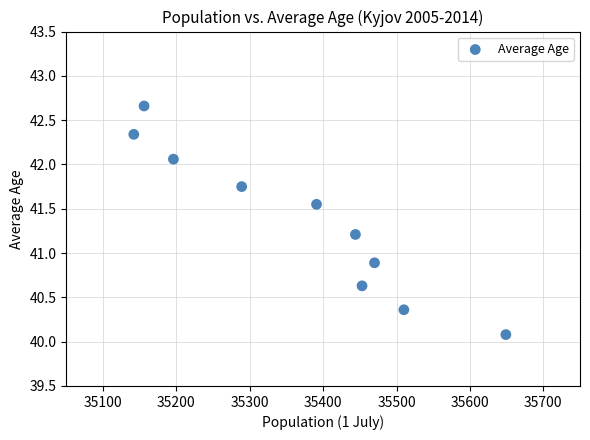

What is the average X value?

35370.0